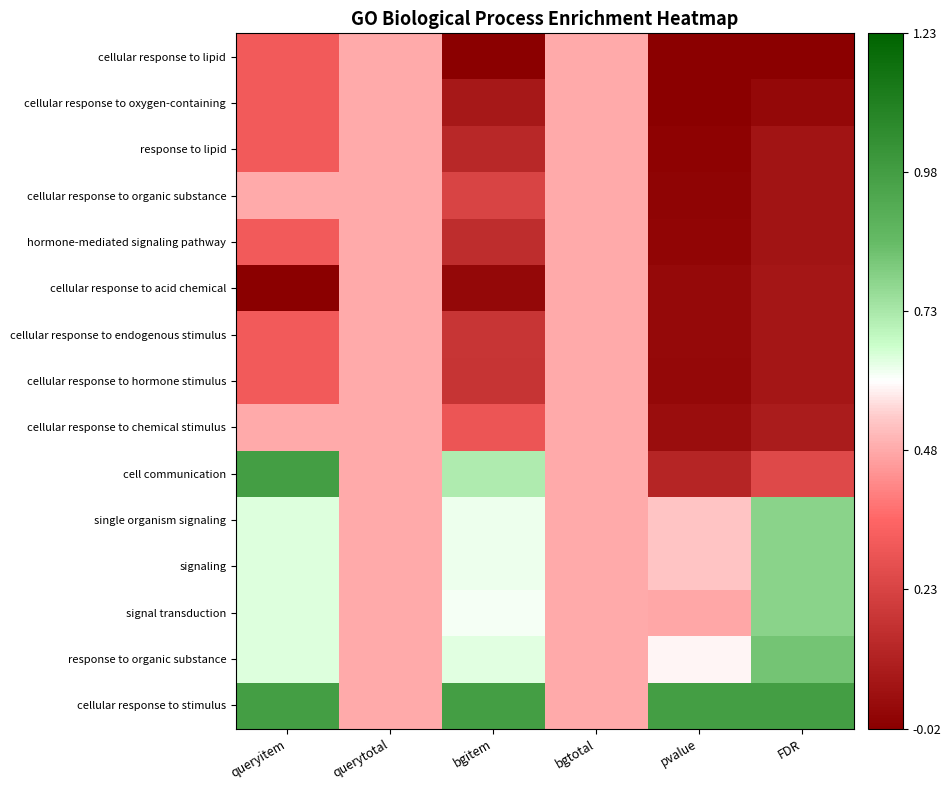

Count the number of data series in this chart.

15